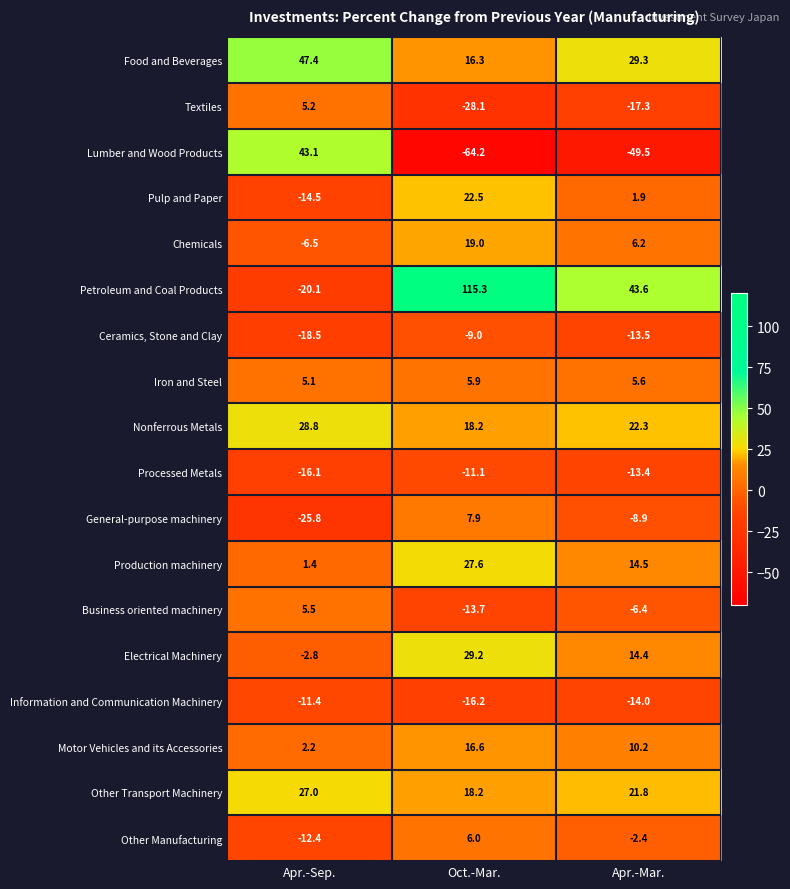

How many distinct data groups are displayed?

18